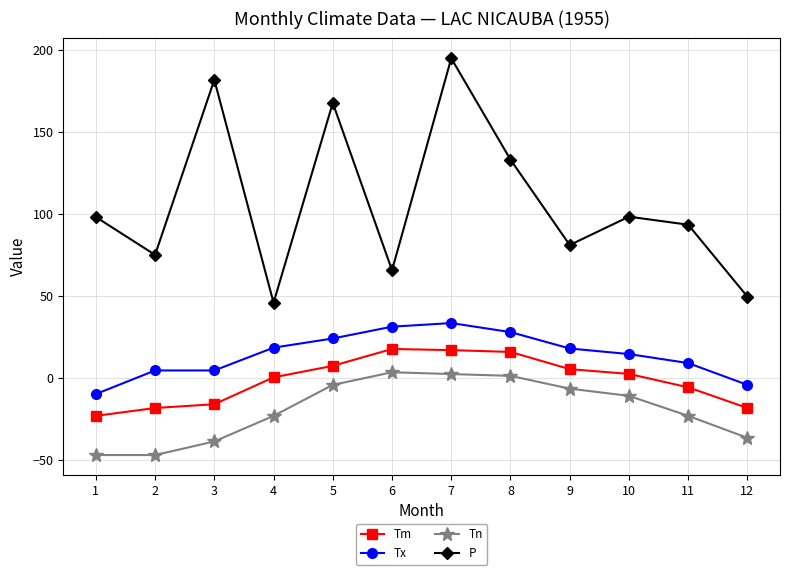

Which category has the lowest value in the Tx series?

1